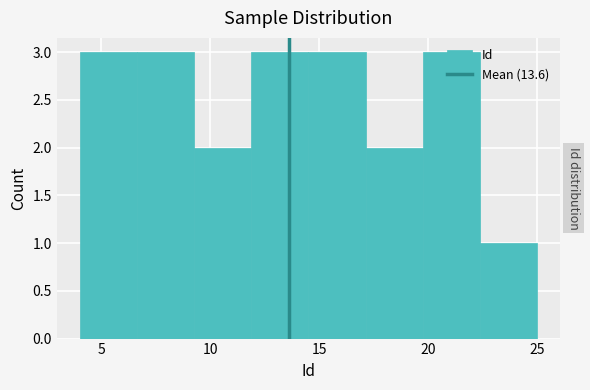

What is the height of the bar covering 6.5 to 9.5 on the x-axis? Neither the bar edges nor the heights are printed on the chart, so give them approximately, as read against the axes.

3